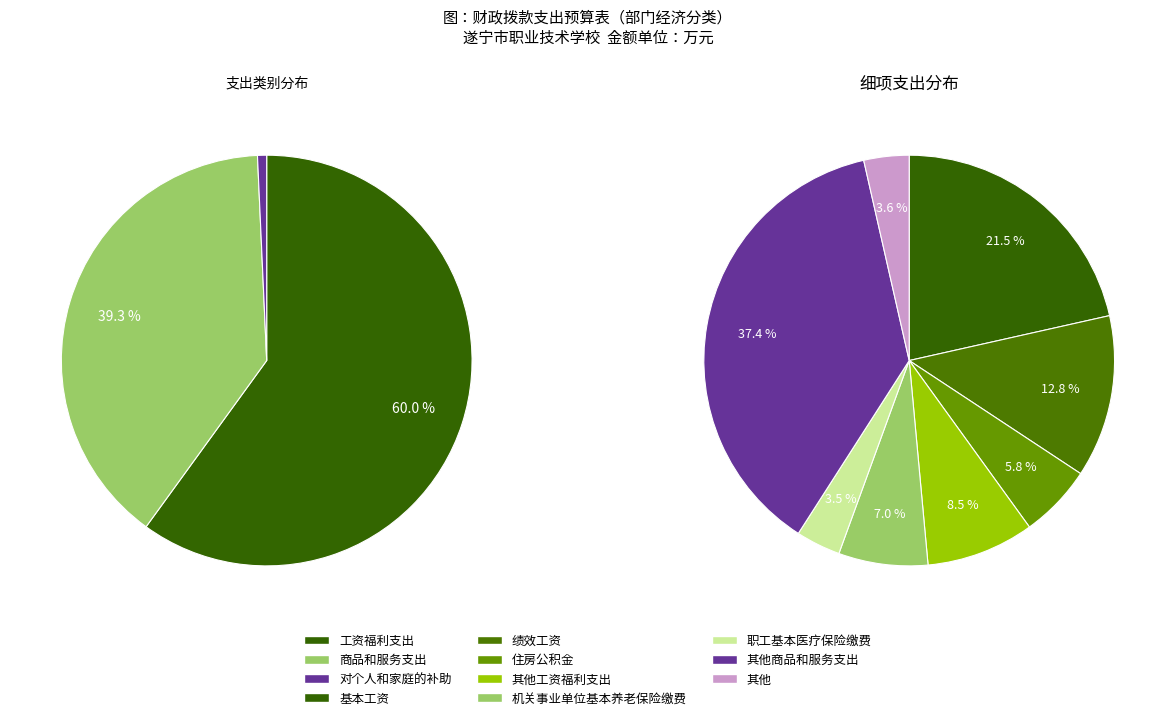

Is it true that 津贴补贴 is 1% of the pie?

False